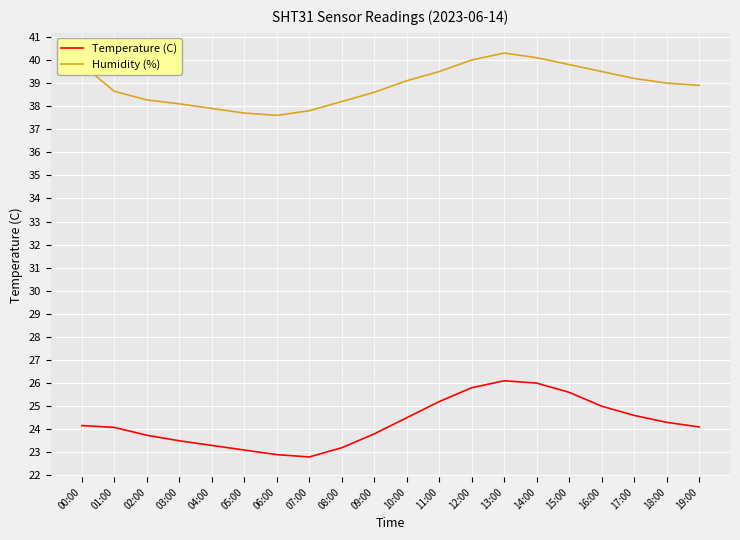

How many lines are shown in the chart?

2